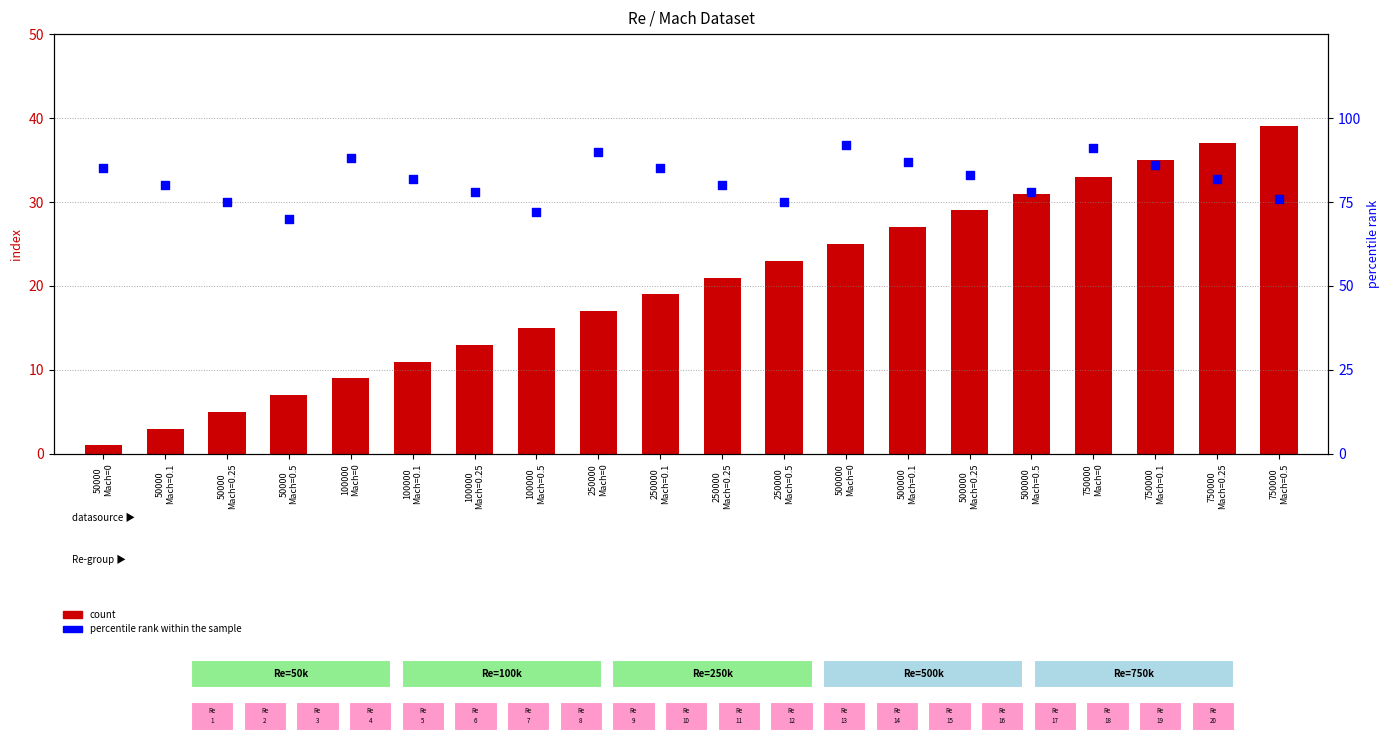

Is the value of count at 500000
Mach=0.25 greater than the value of percentile rank within the sample at 50000
Mach=0.1?

No